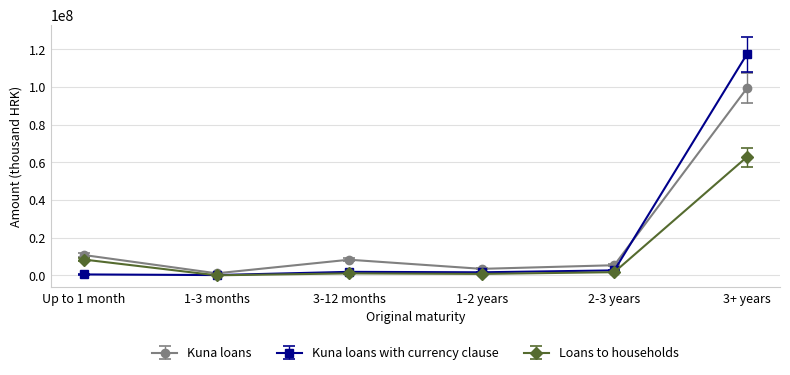

Which series has the widest spread of values?

Kuna loans with currency clause